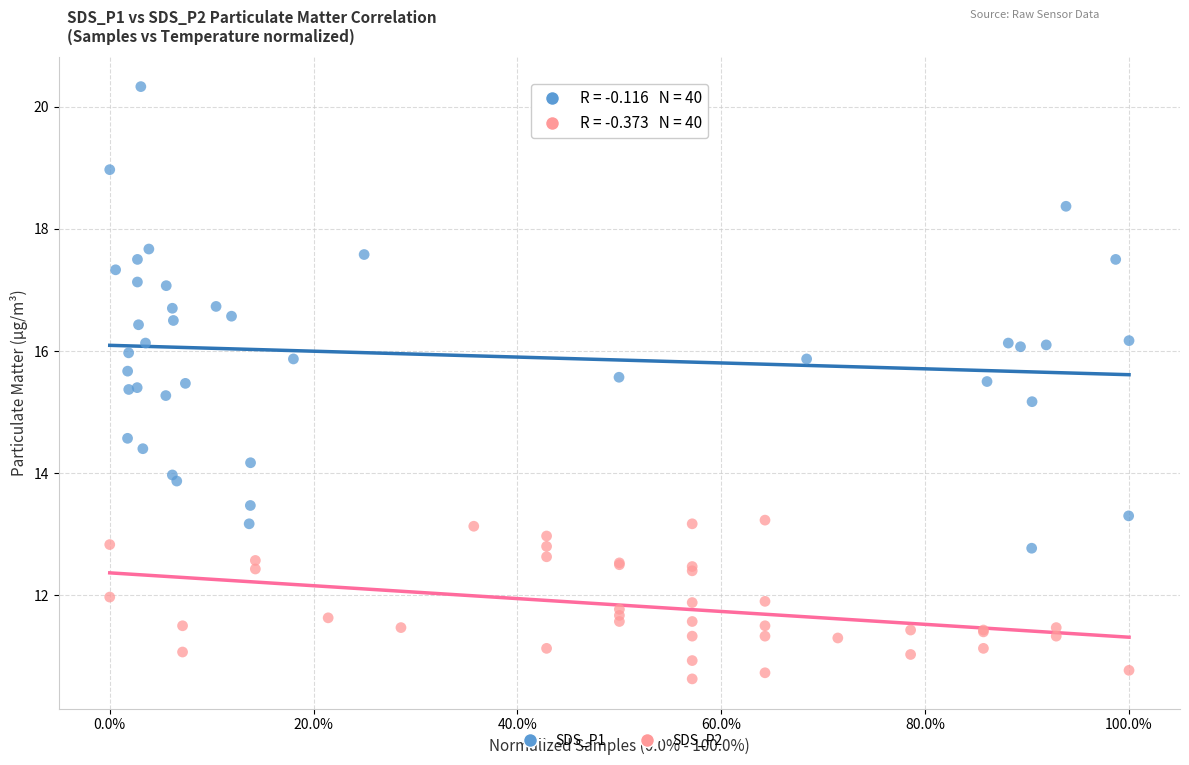

Which series contains the lowest Y value?

SDS_P2